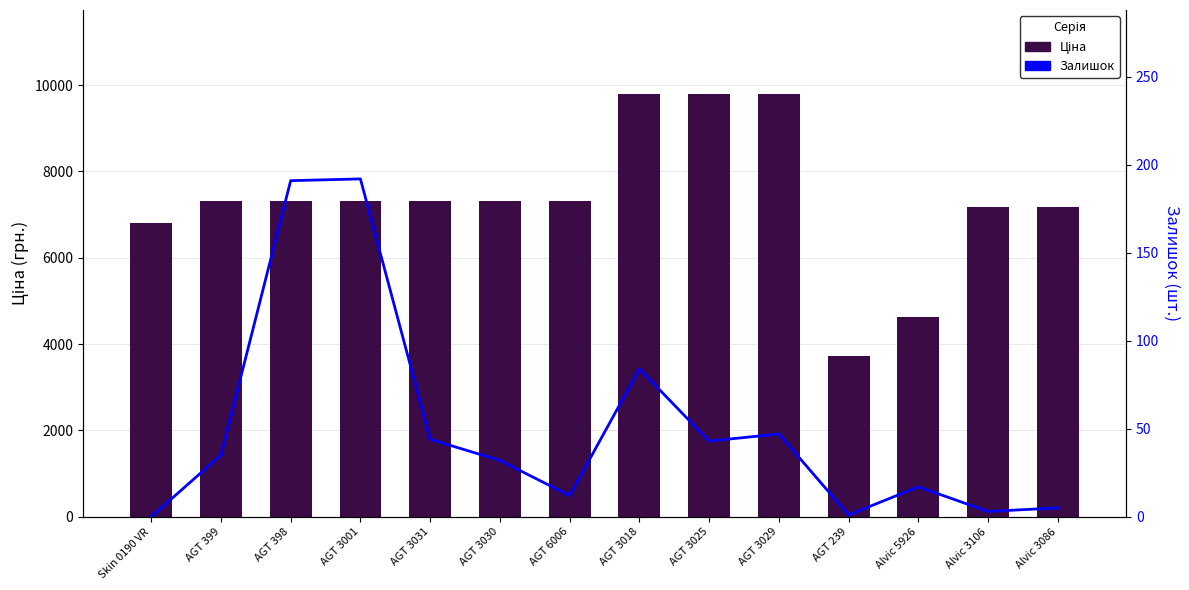

Reading right to left, extract all data points from this chart.

Ціна: Alvic 3086=7173.5	Alvic 3106=7173.5	Alvic 5926=4637.9	AGT 239=3727.6	AGT 3029=9783.3	AGT 3025=9783.3	AGT 3018=9783.3	AGT 6006=7304.3	AGT 3030=7304.3	AGT 3031=7304.3	AGT 3001=7304.3	AGT 398=7304.3	AGT 399=7304.3	Skin 0190 VR=6809.2
Залишок: Alvic 3086=5.0	Alvic 3106=3.0	Alvic 5926=17.0	AGT 239=1.0	AGT 3029=47.0	AGT 3025=43.0	AGT 3018=84.0	AGT 6006=12.0	AGT 3030=32.0	AGT 3031=44.0	AGT 3001=192.0	AGT 398=191.0	AGT 399=35.0	Skin 0190 VR=0.0